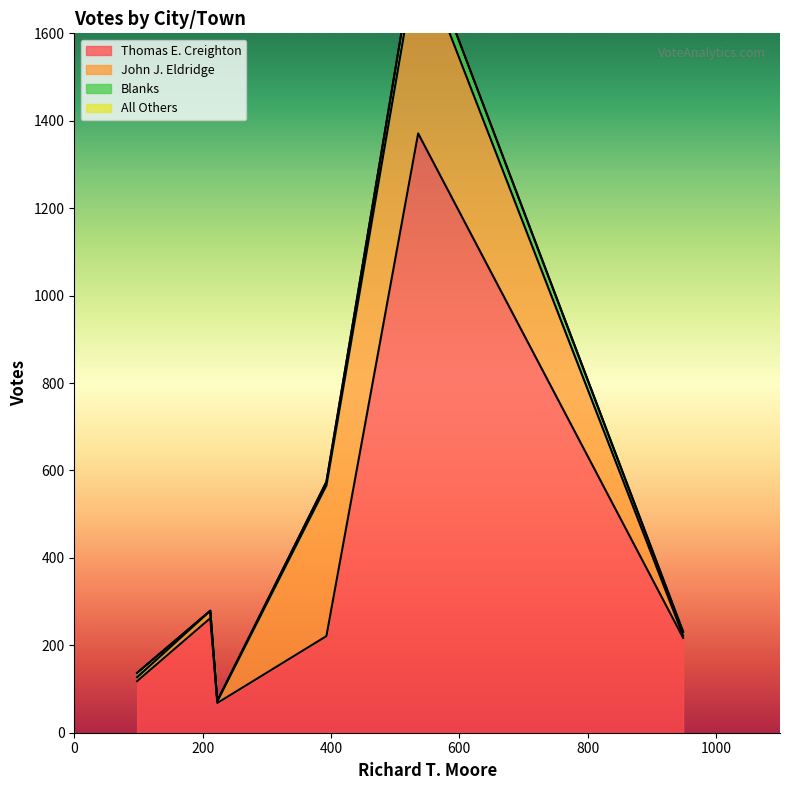

What is the lowest value of the Thomas E. Creighton series?

68